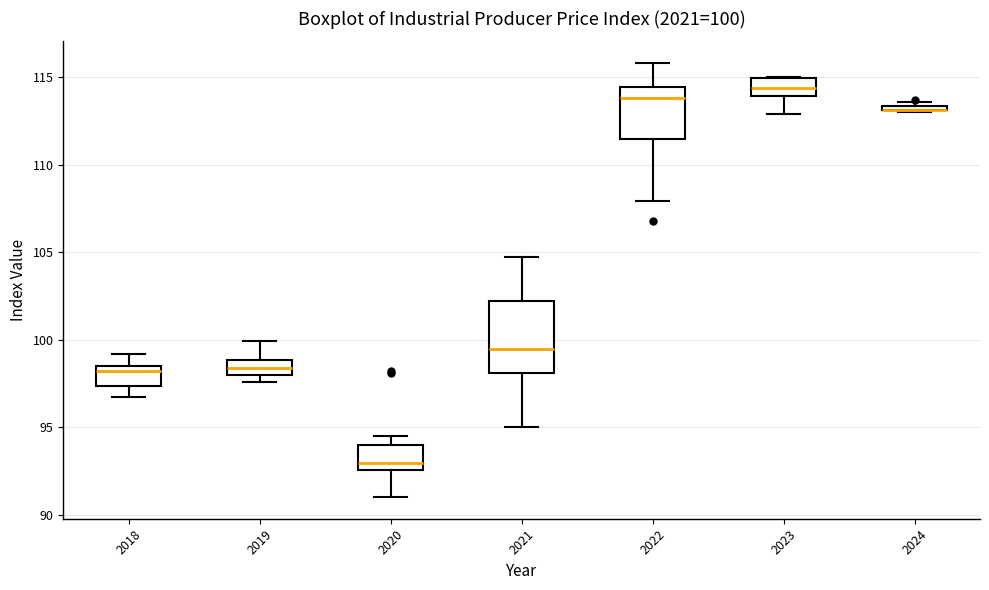

Comparing the boxes themselves (not the whiskers), which one is the tallest?

2021